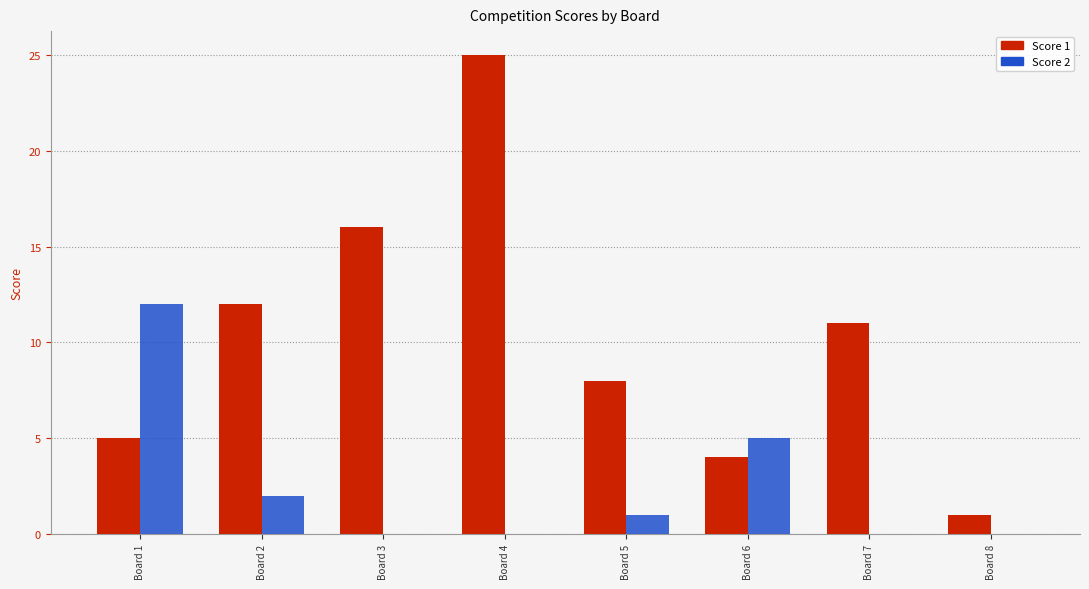

How many categories are shown in the chart?

8